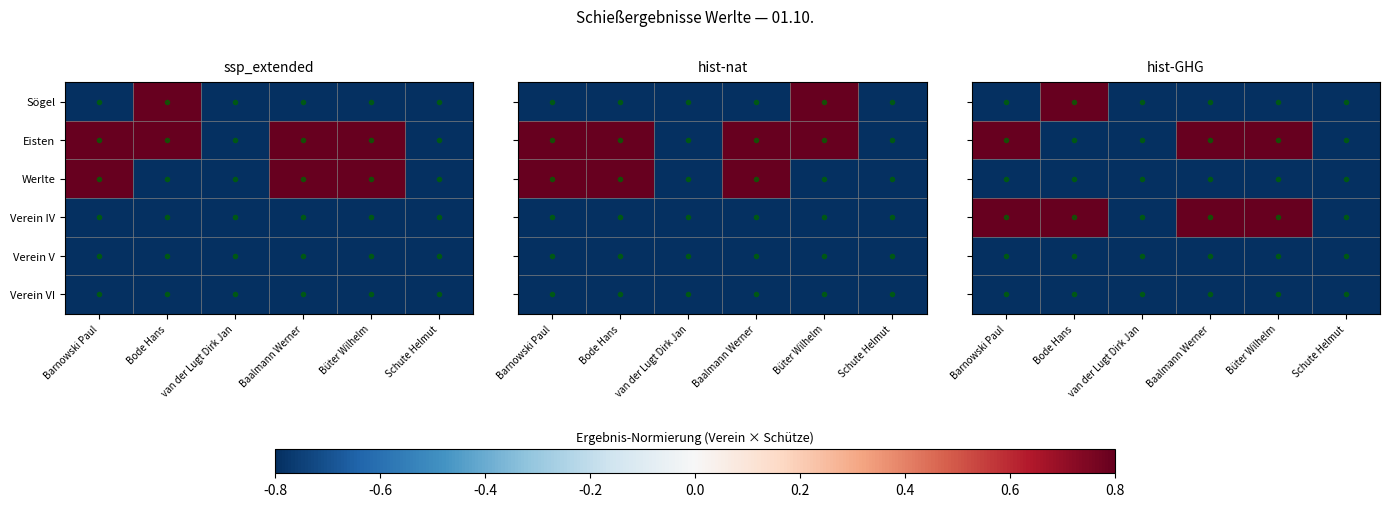

Between Barnowski Paul and Bode Hans, which is larger?

Bode Hans